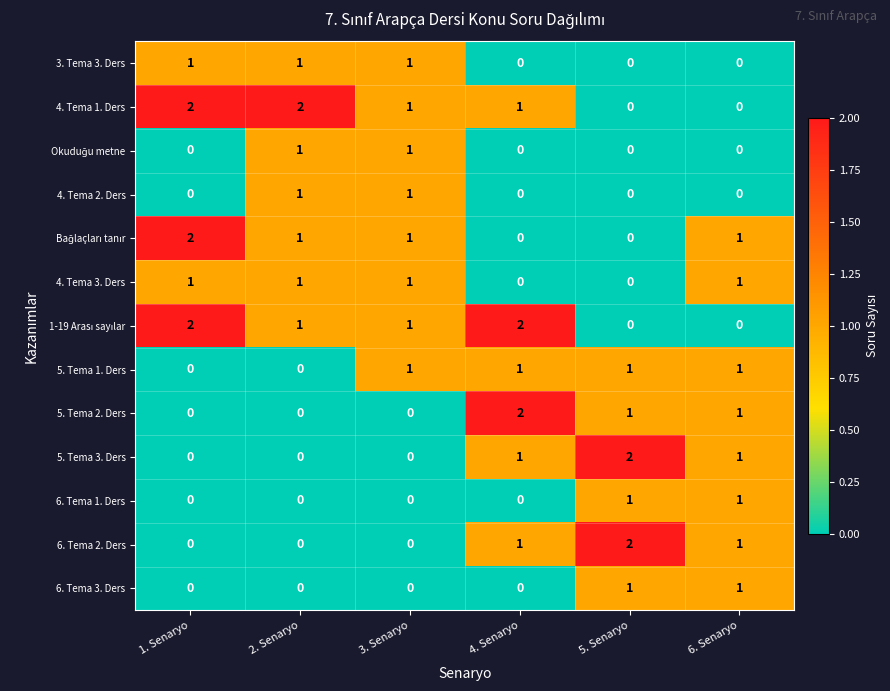

At which label does 5. Tema 2. Ders reach its peak?

4. Senaryo